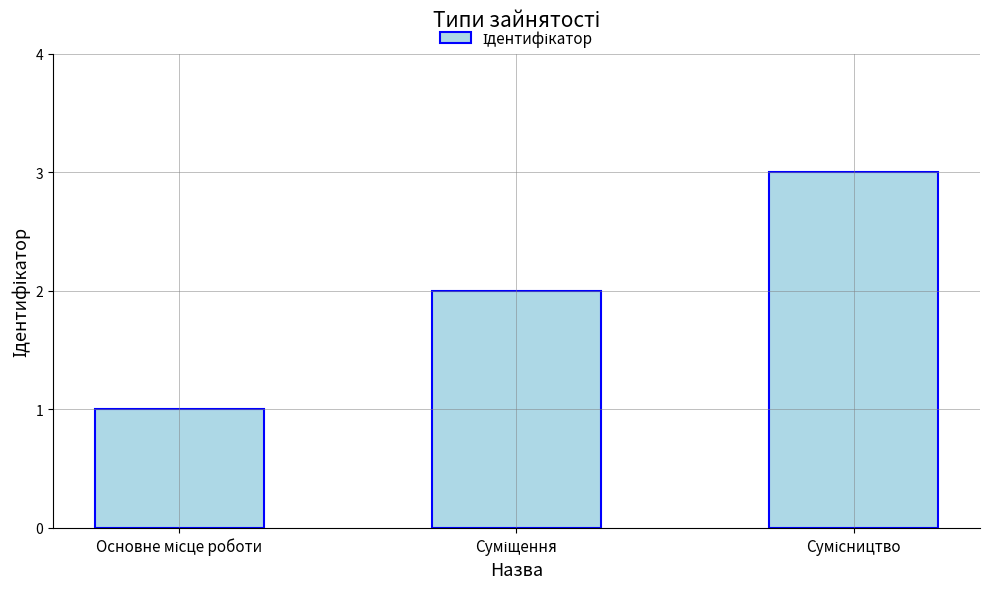

What is the maximum value shown in the chart?

3